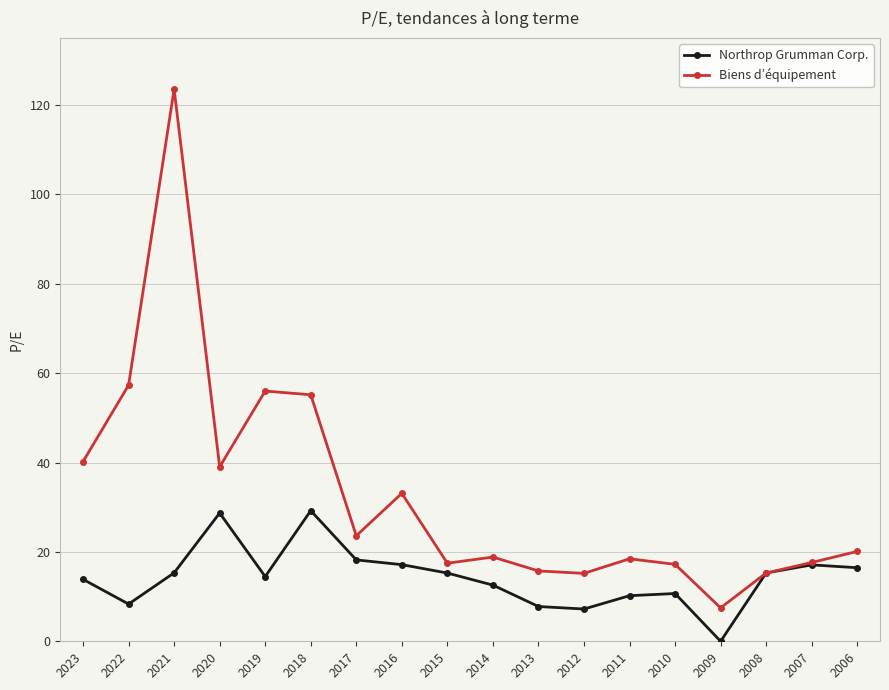

What is the approximate value of Northrop Grumman Corp. at 2008?

15.3